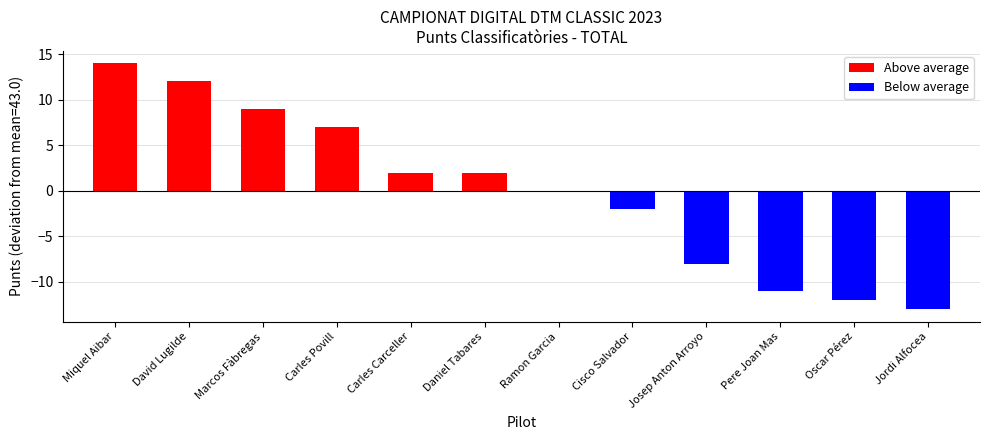

How many data points are less than 2?

6